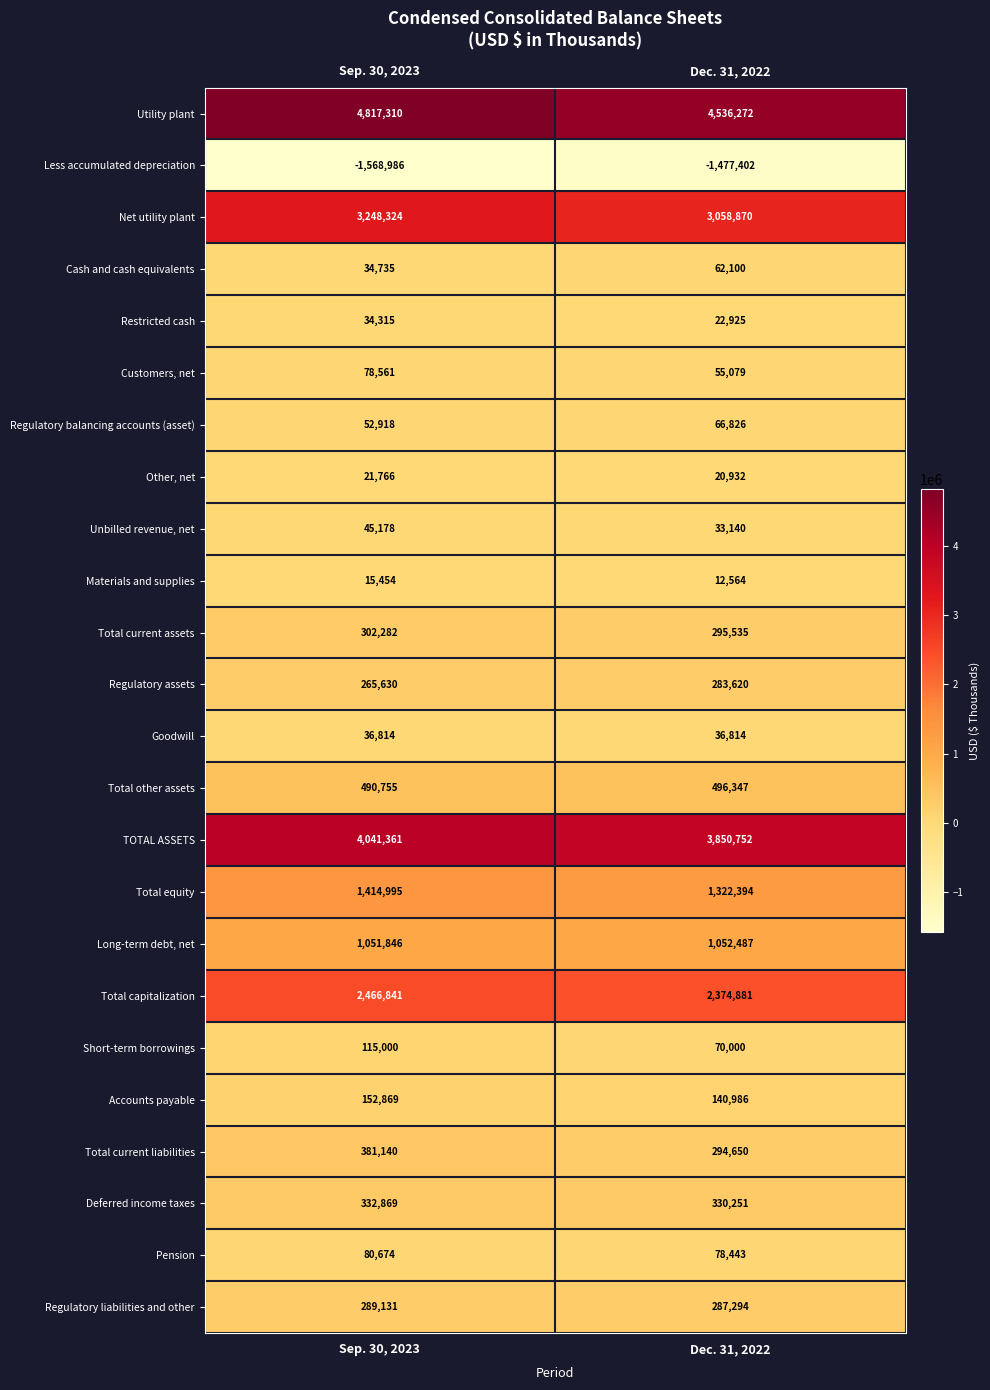

What is the sum of all Regulatory balancing accounts (asset) values?

119744